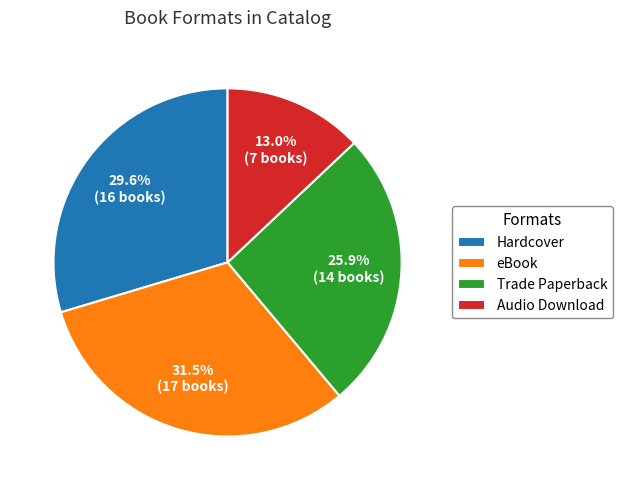

To the nearest percent, what percentage of the pie is Trade Paperback?

26%